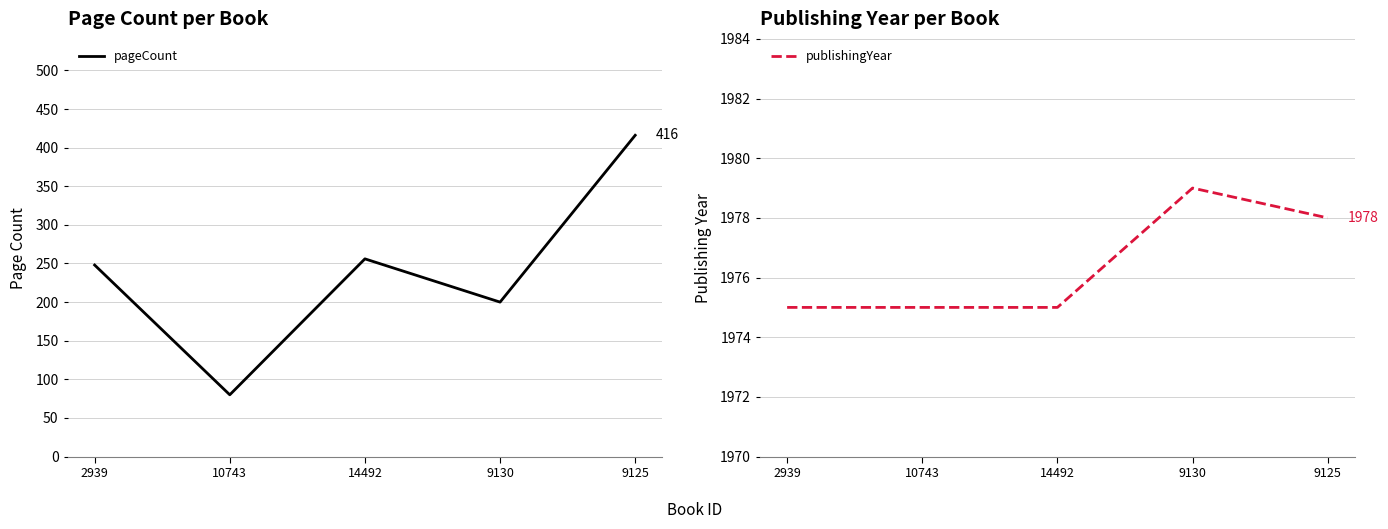

What is the sum of the publishingYear values at 2939 and 10743?

3950